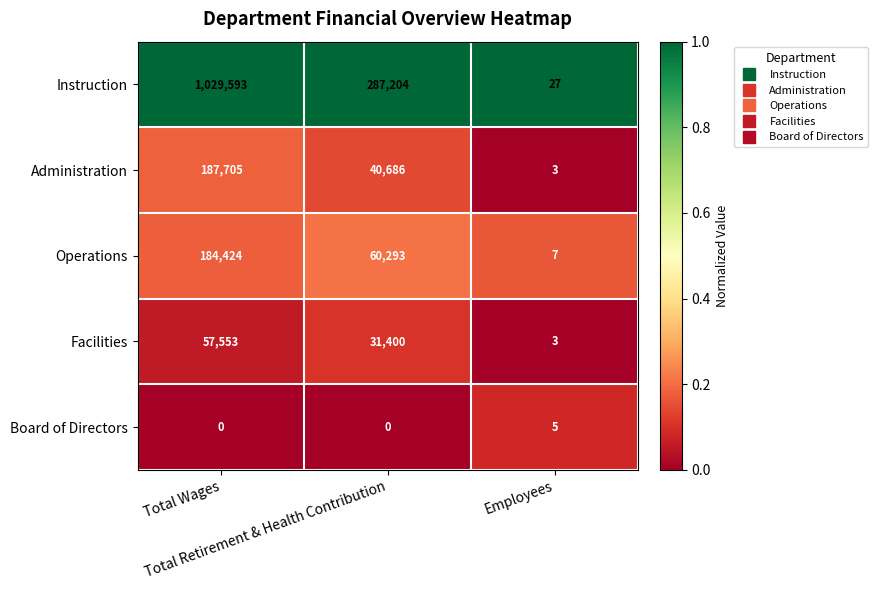

How many Operations values are between 7 and 184424?

3